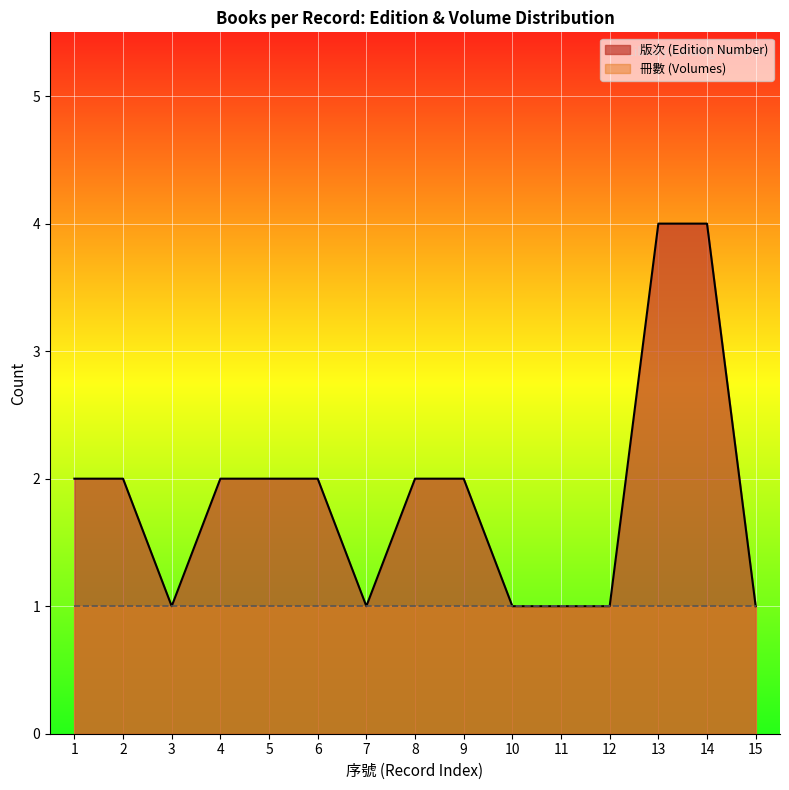

What is the total value across all series at 5?

3